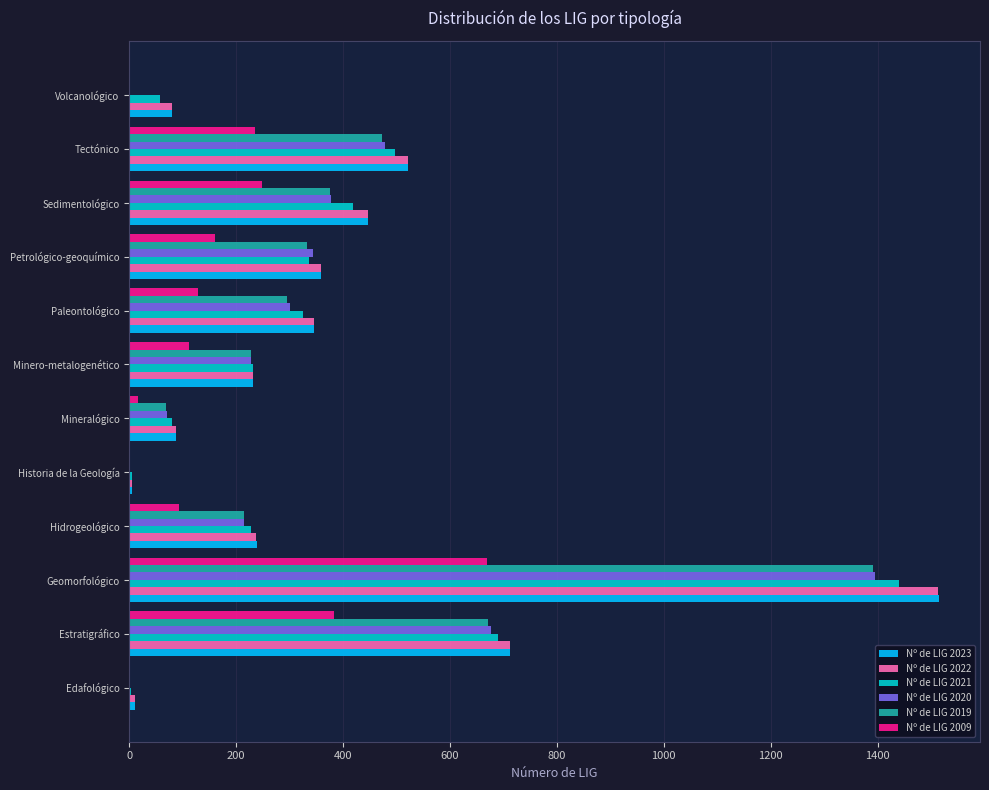

Is it true that Nº de LIG 2023 equals 398 at Minero-metalogenético?

False